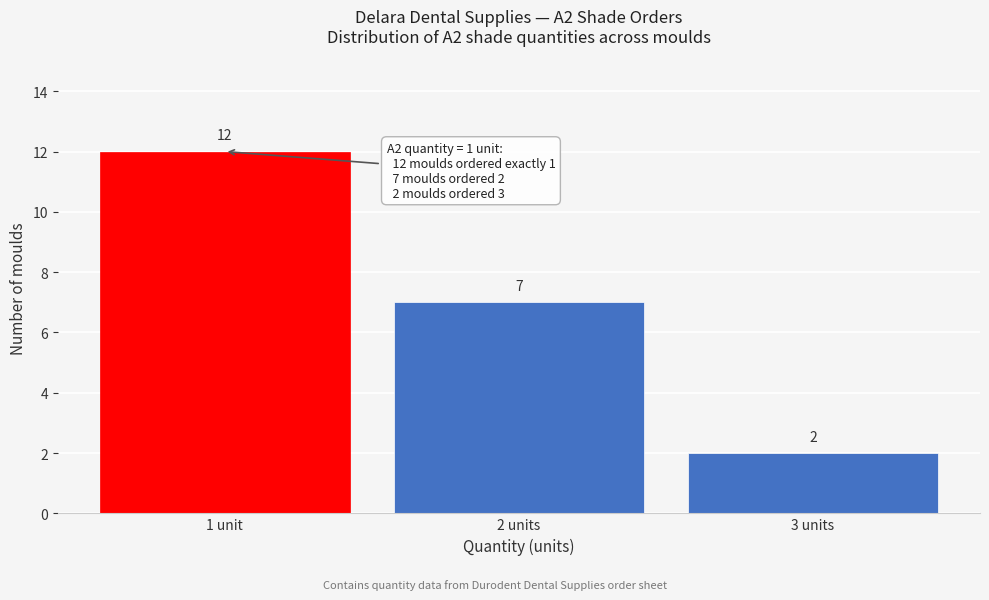

Reading left to right, what are all the values shown in this chart?

12	7	2